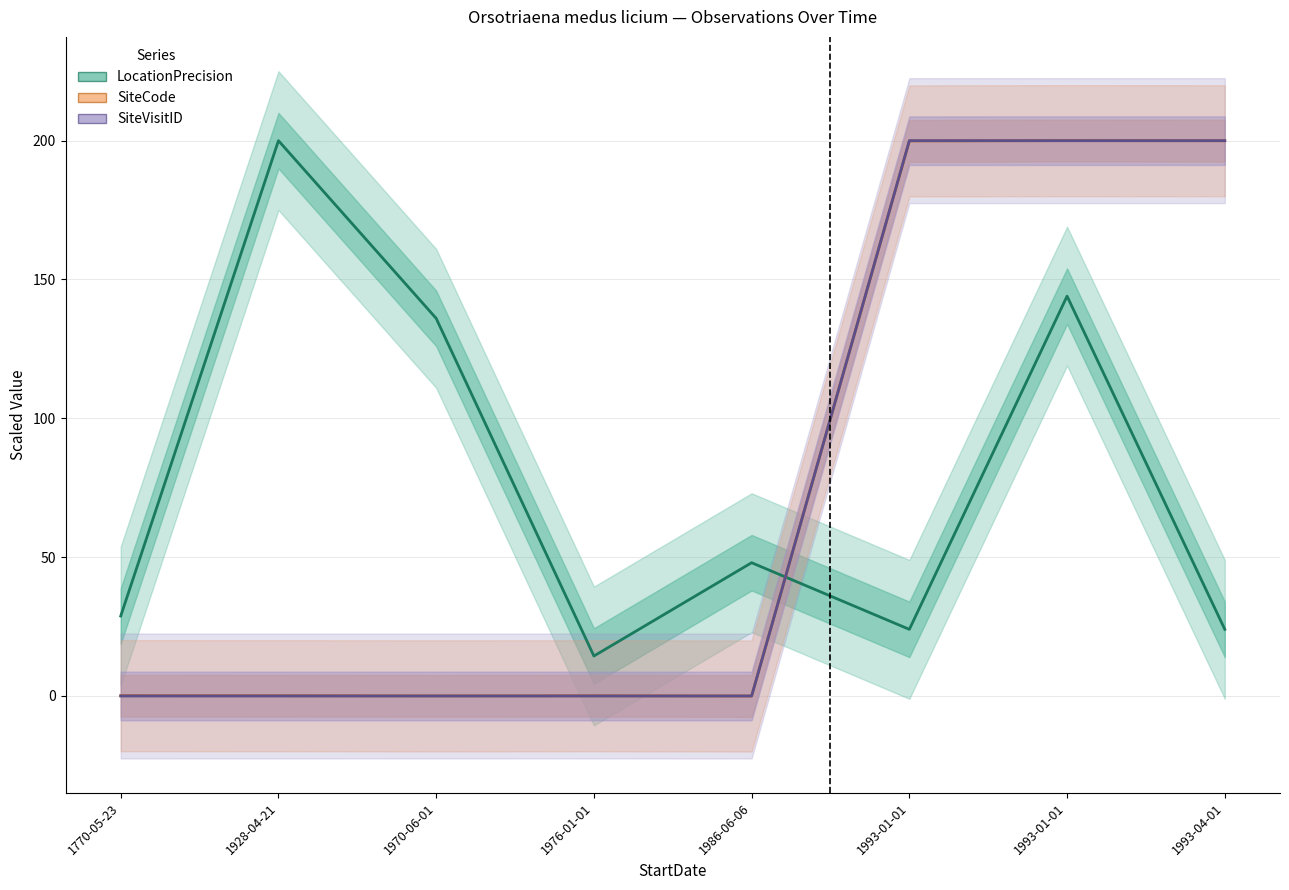

Is the value of SiteCode at 1993-04-01 greater than the value of SiteVisitID at 1993-01-01?

No